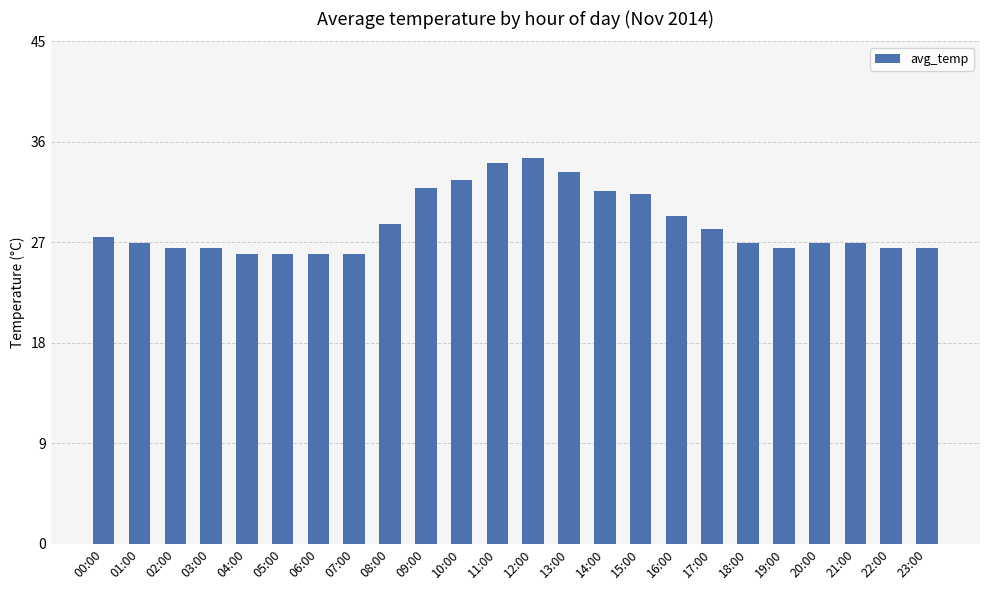

What is the minimum value shown in the chart?

26.0